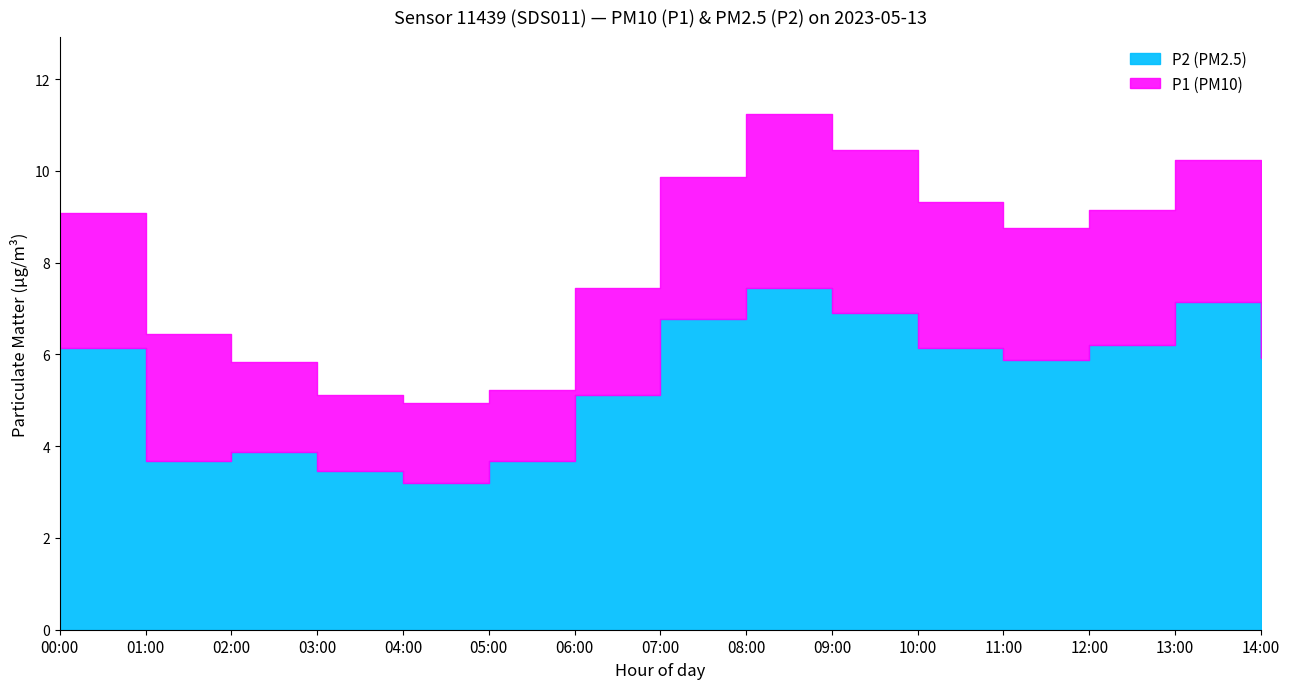

In P2, how many points are higher than both neighbors (excluding endpoints)?

2